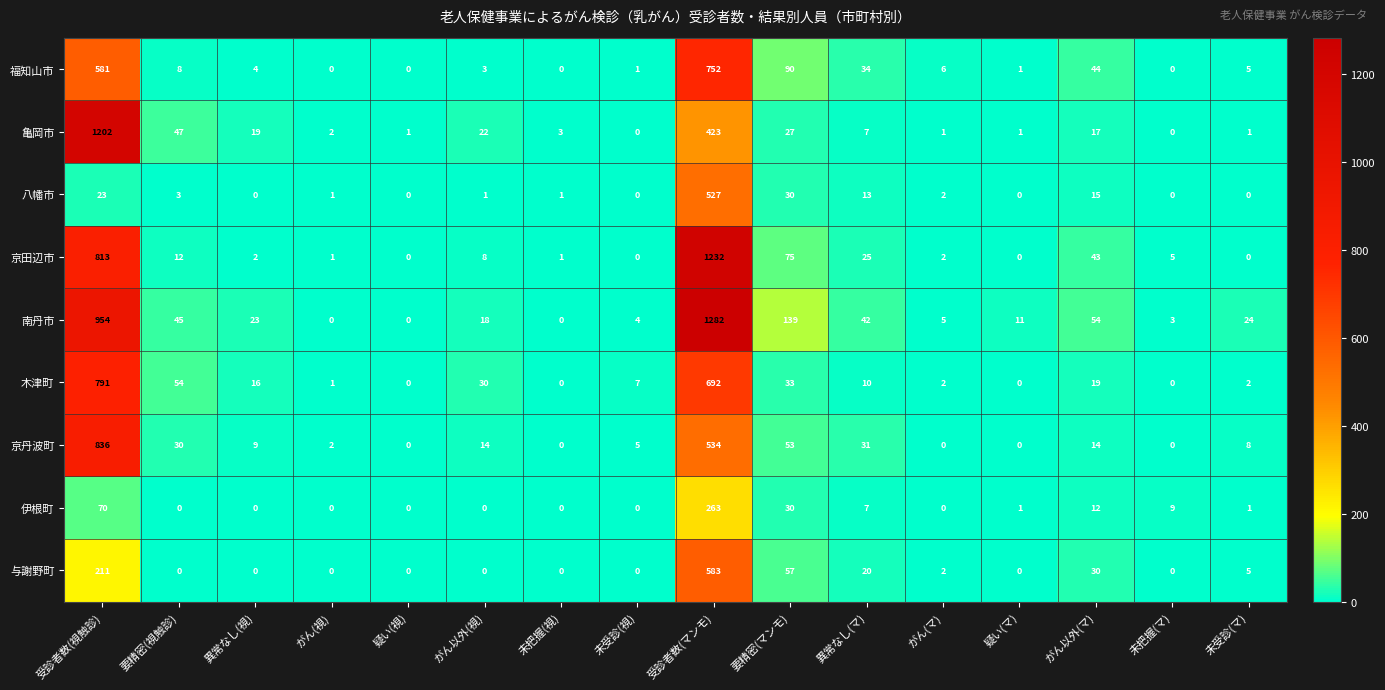

At which label does 木津町 first exceed 10?

受診者数(視触診)